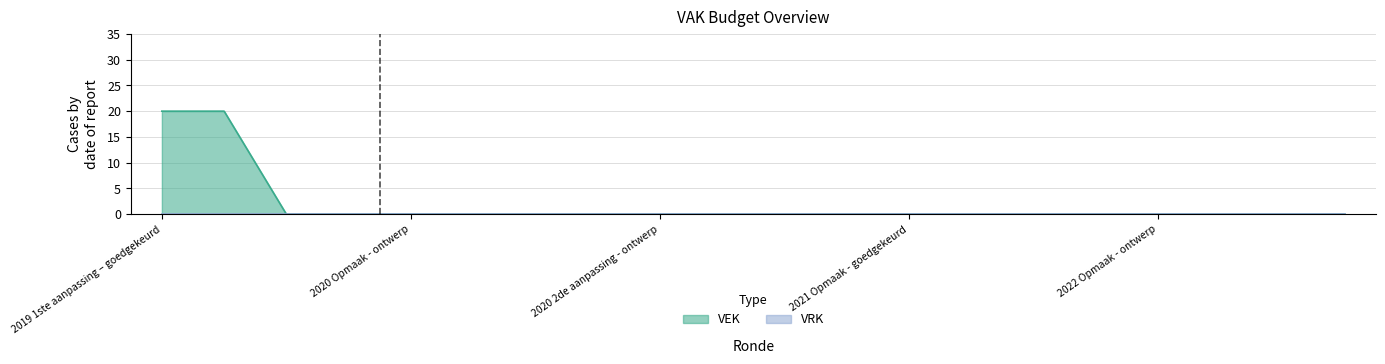

Count the number of values greater than 0.

2